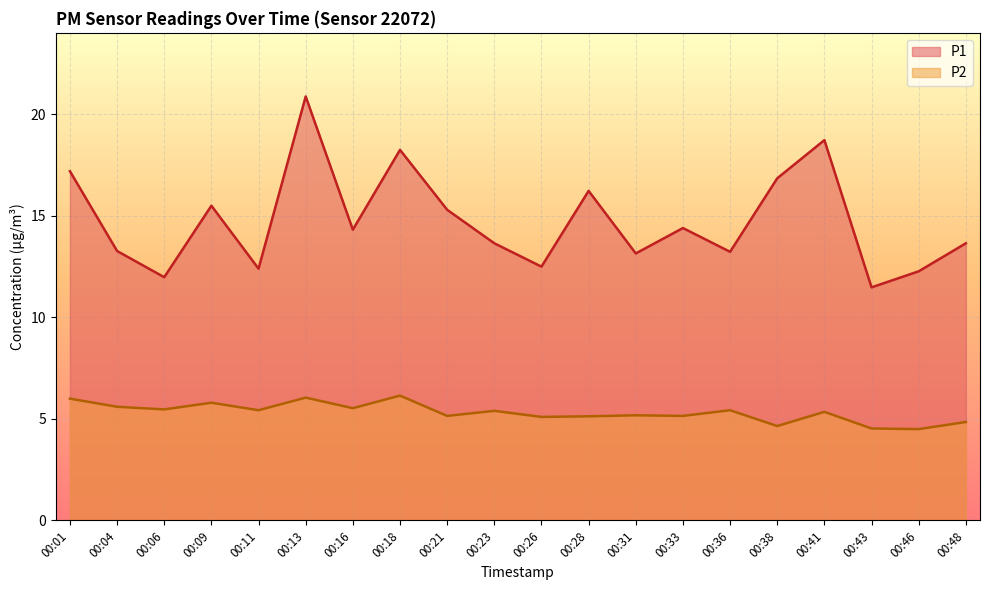

At how many categories does at least one series exceed 5?

20